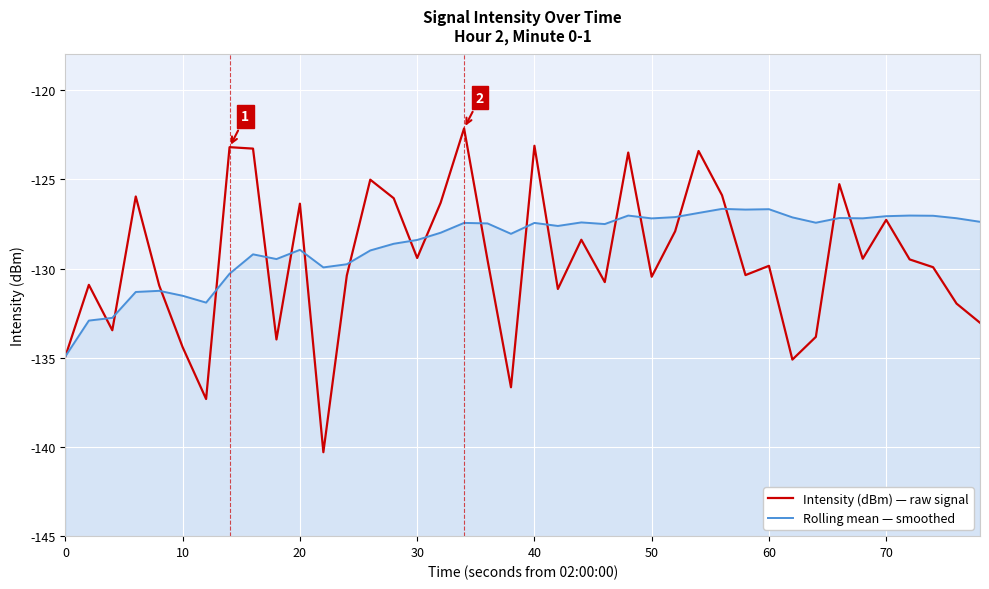

Does the chart display data point markers on the line(s)?

No